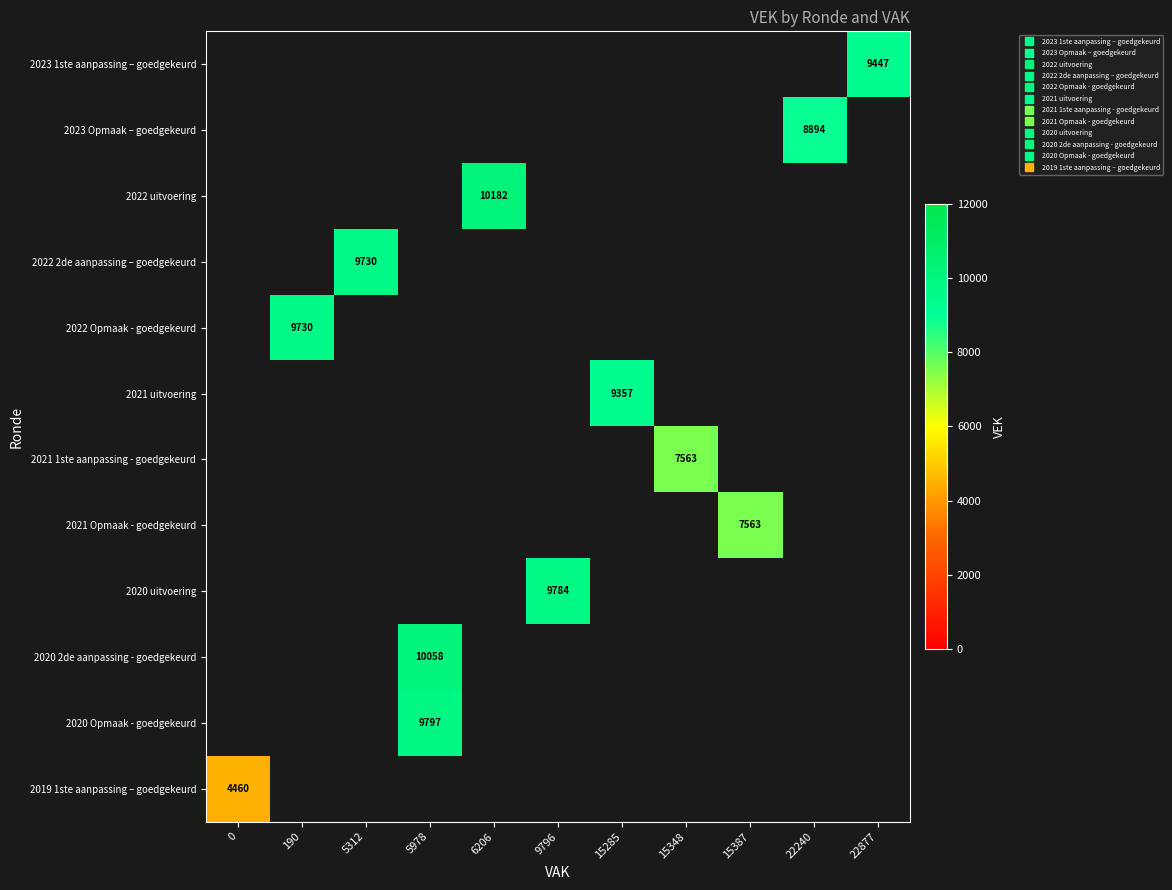

Which series has the largest range (max minus min)?

2019 1ste aanpassing – goedgekeurd